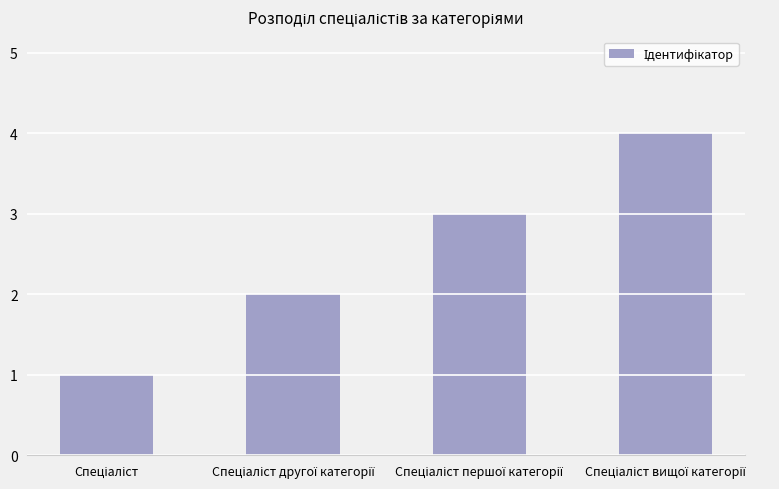

What is the maximum value shown in the chart?

4